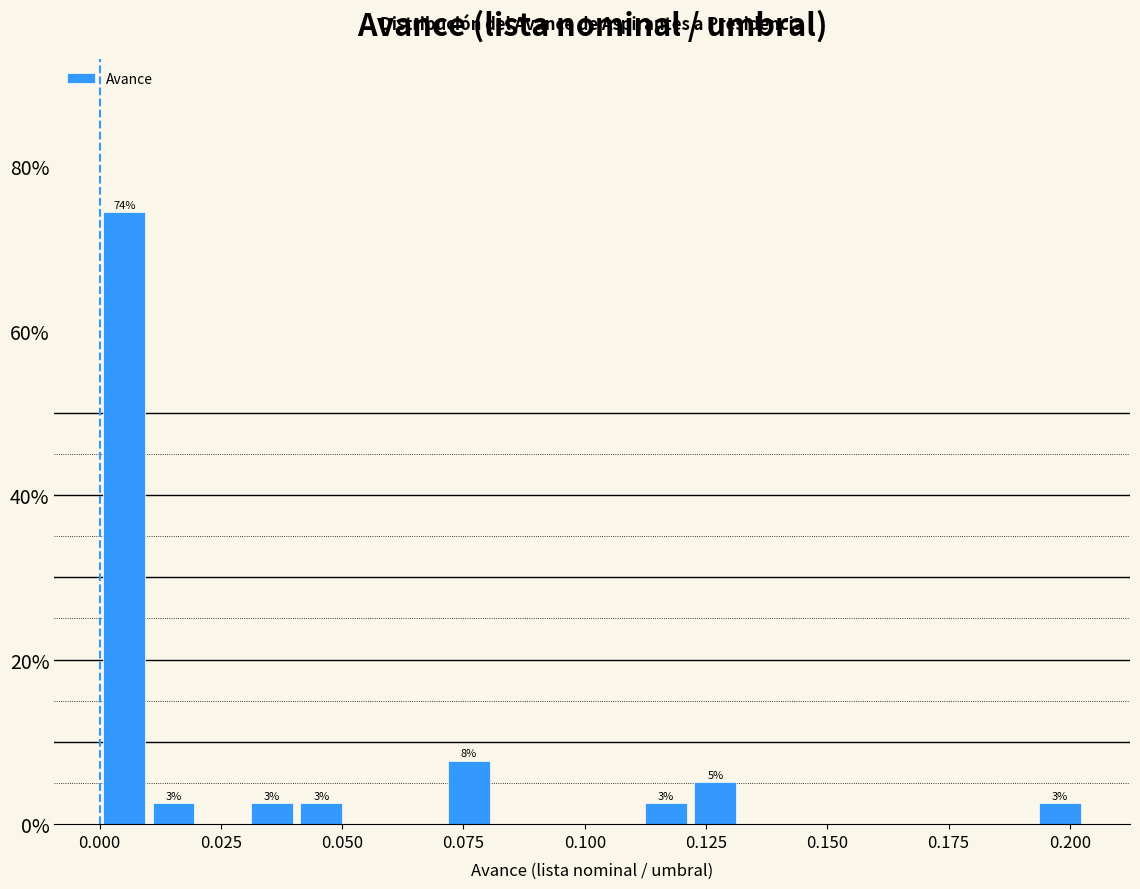

Around what value on the x-axis is the tallest bar? Give the approximate position of its centre, as read against the axis.

0.005